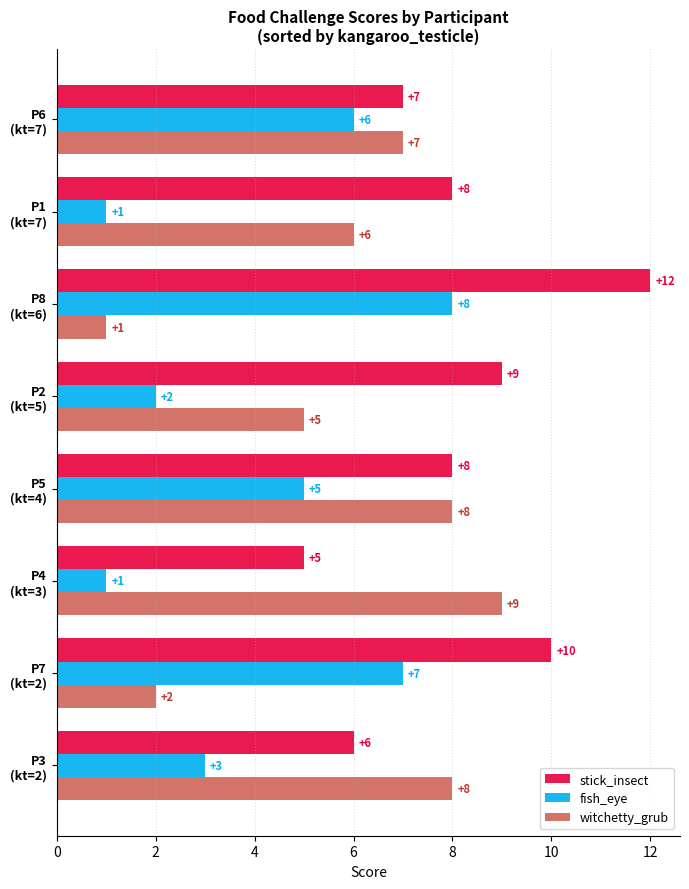

Which series has the widest spread of values?

witchetty_grub